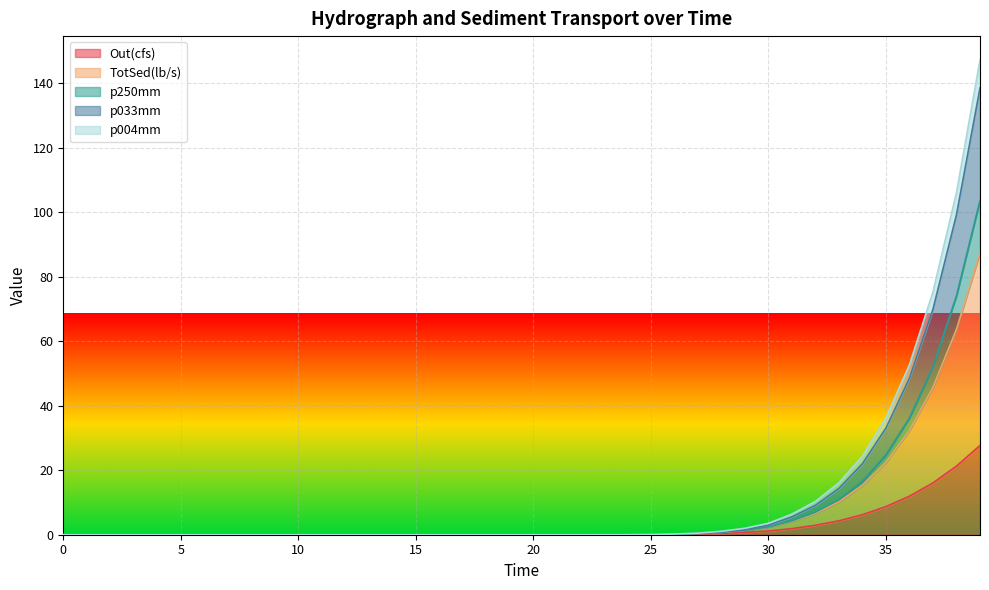

What are all the series names shown in the legend?

Out(cfs), TotSed(lb/s), p250mm, p033mm, p004mm